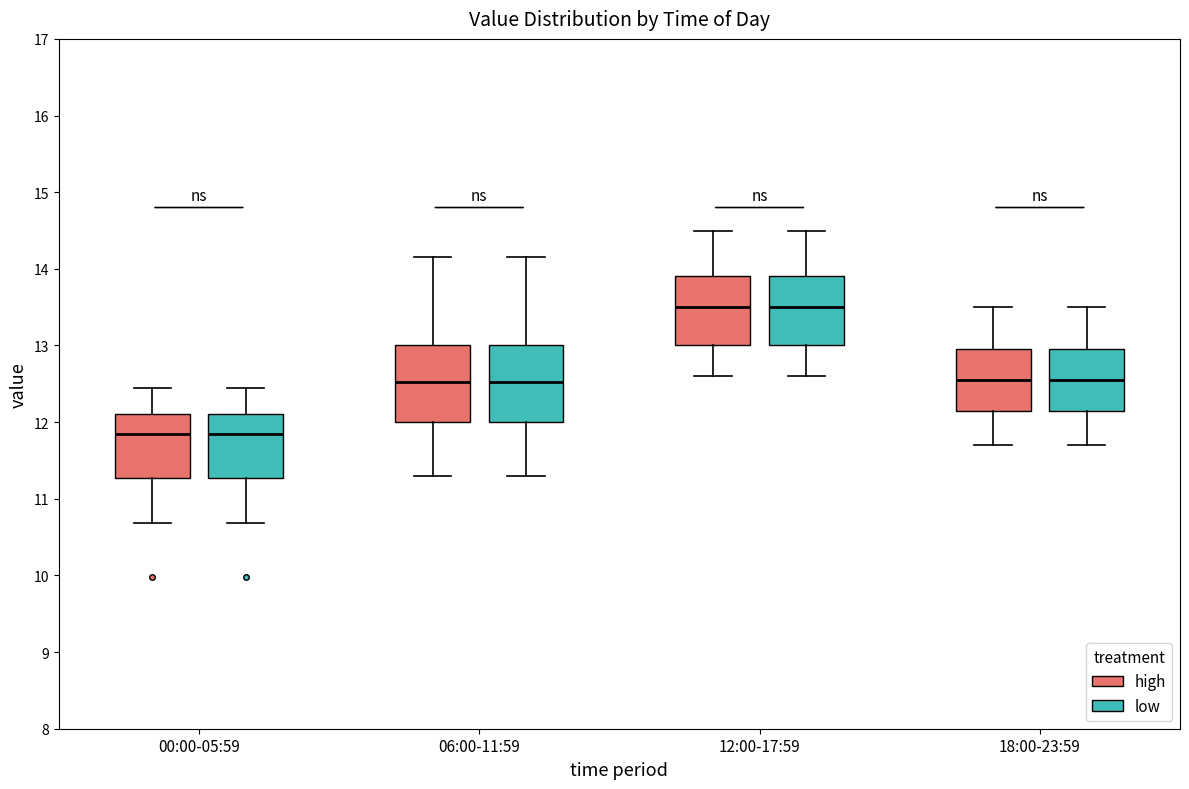

Where is the lower edge of the box for 12:00-17:59 (low) on the y-axis? The values are not printed on the chart, so give them approximately, as read against the axis.

13.0